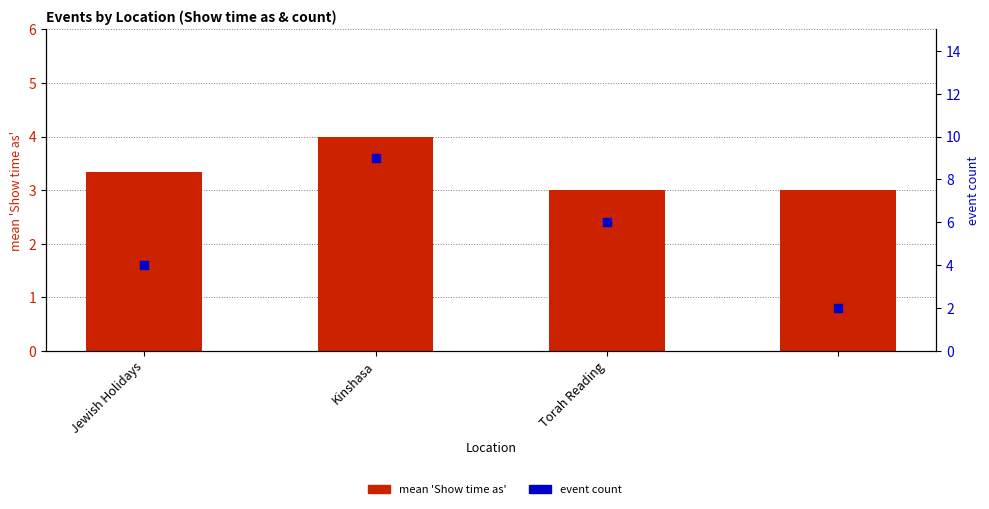

Is the value of event count at Kinshasa greater than the value of mean Show time as at Jewish Holidays?

Yes